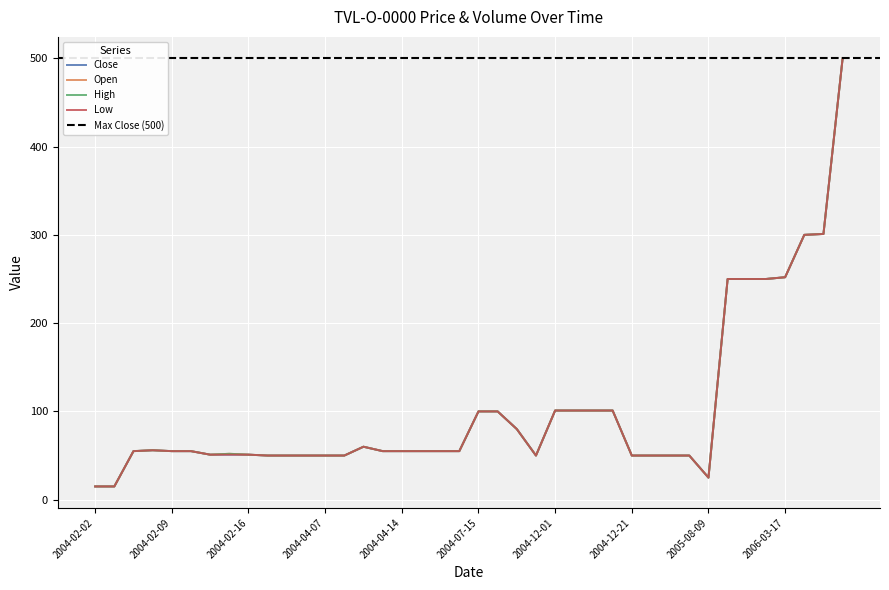

How many interior local peaks does the Low series have?

2